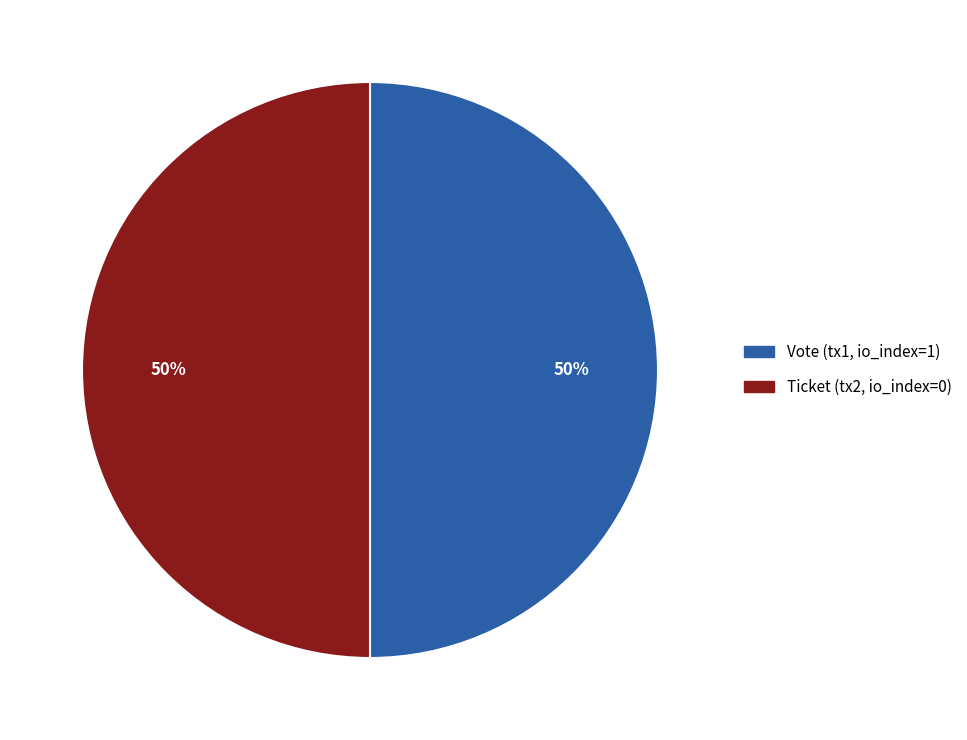

To the nearest percent, what is the combined percentage of Ticket (tx2, io_index=0) and Vote (tx1, io_index=1)?

100%